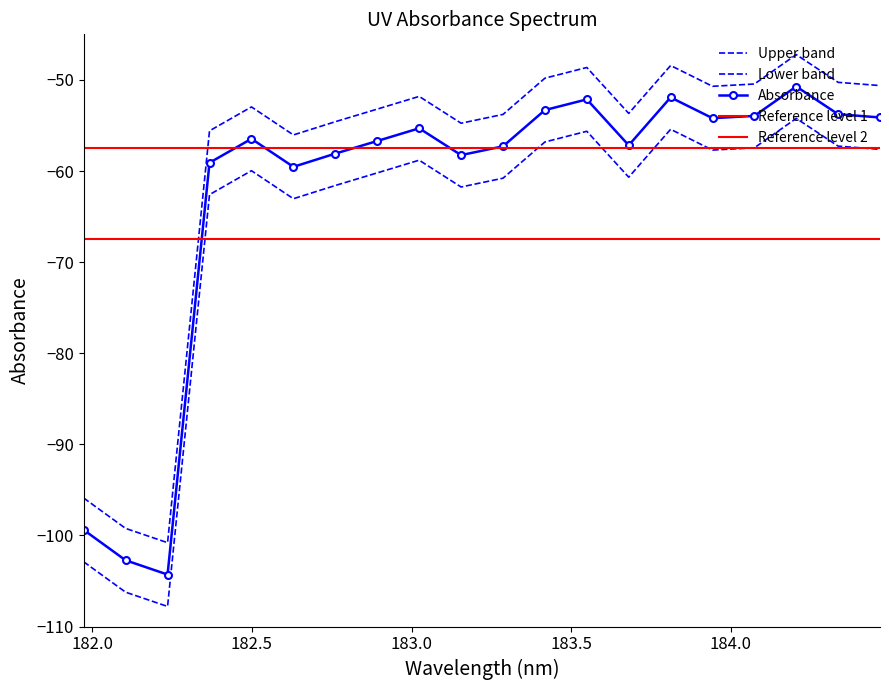

How many values are below -52?

11